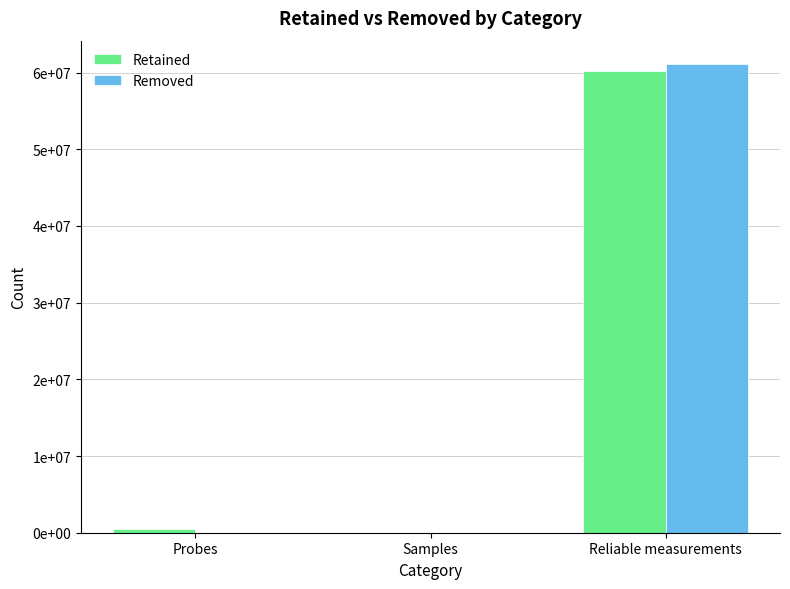

What is the difference between the maximum and minimum values in the Removed series?

61100367